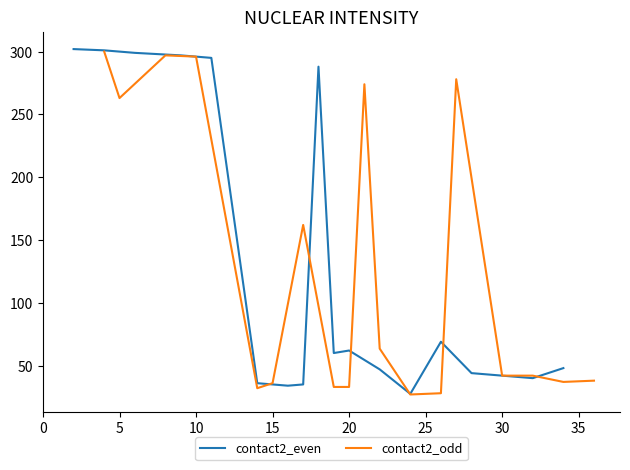

What is the maximum value for contact2_even?

302.0